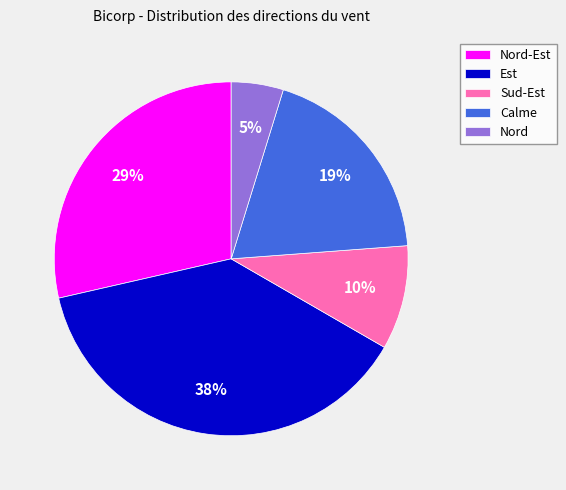

Is it true that Sud-Est is 10% of the pie?

True